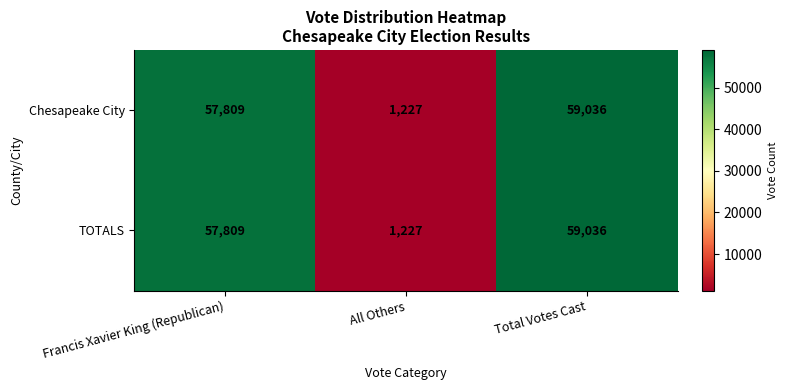

What is the difference between the TOTALS values at Total Votes Cast and All Others?

57809